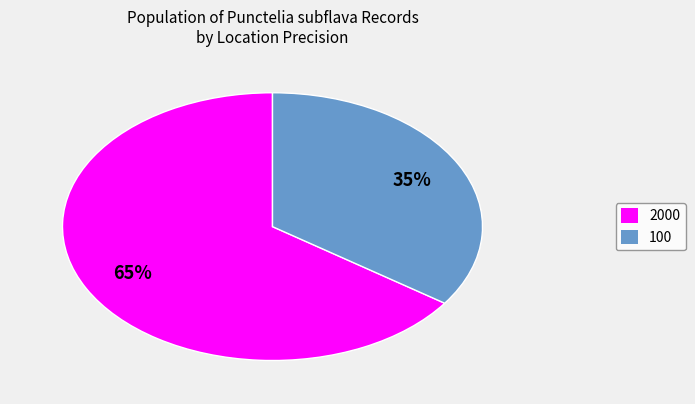

Which slice represents more than half of the pie?

2000